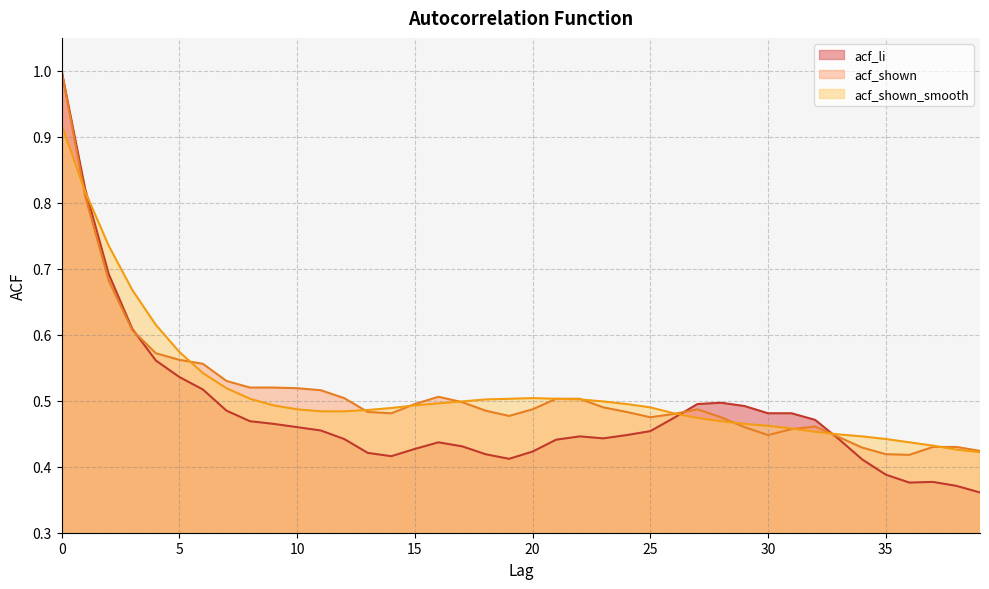

Which series ends up on top after the final intersection of acf_shown_smooth and acf_li?

acf_shown_smooth